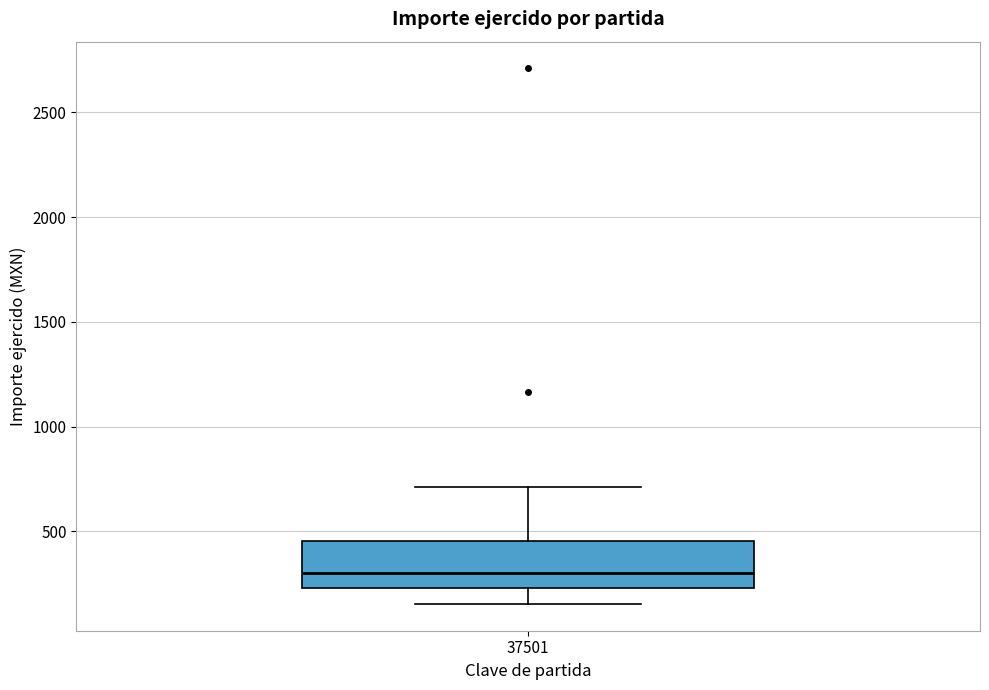

Where does the median line of the box at x = 37501 sit on the y-axis? The values are not printed on the chart, so give them approximately, as read against the axis.

300